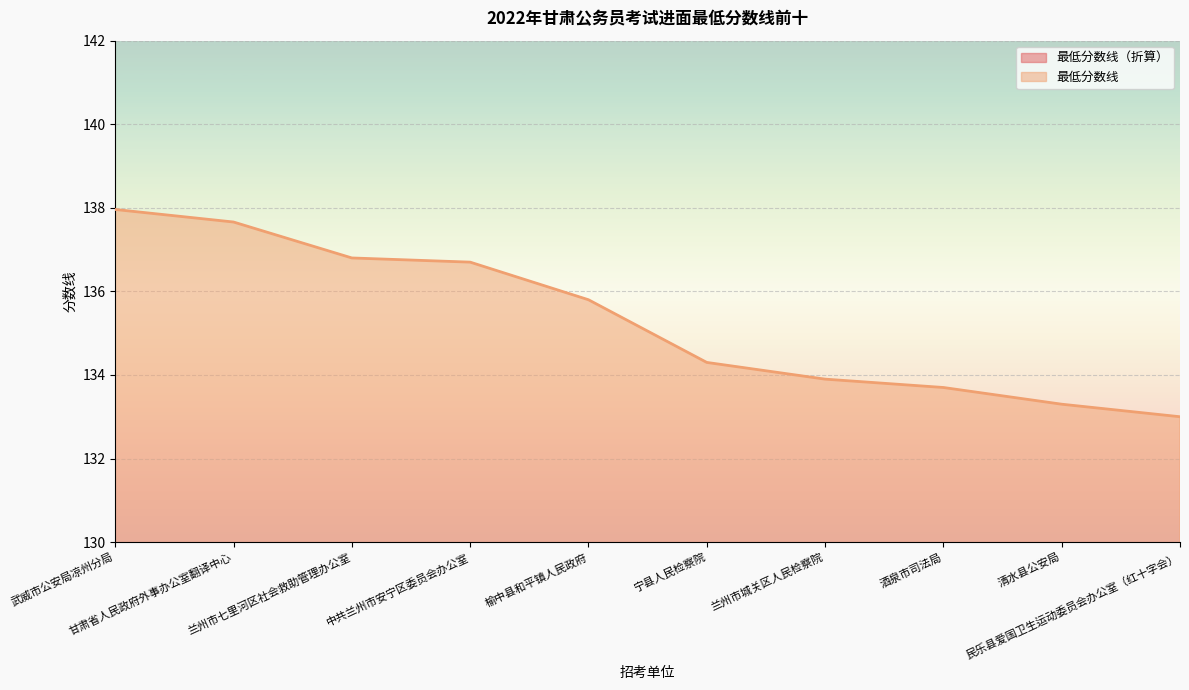

At which category is the sum across all series the highest?

武威市公安局凉州分局